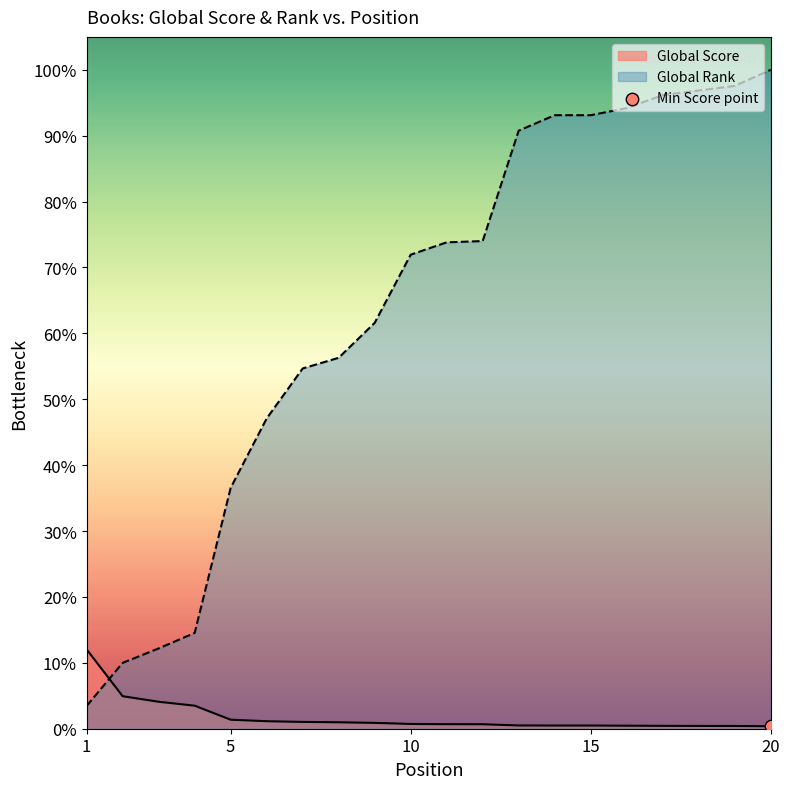

What is the total value across all series at 18?

8461